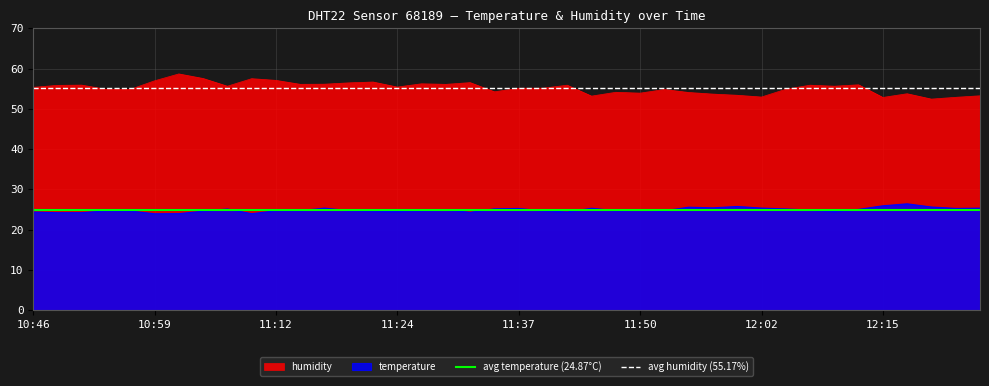

What is the minimum value for temperature?

23.9